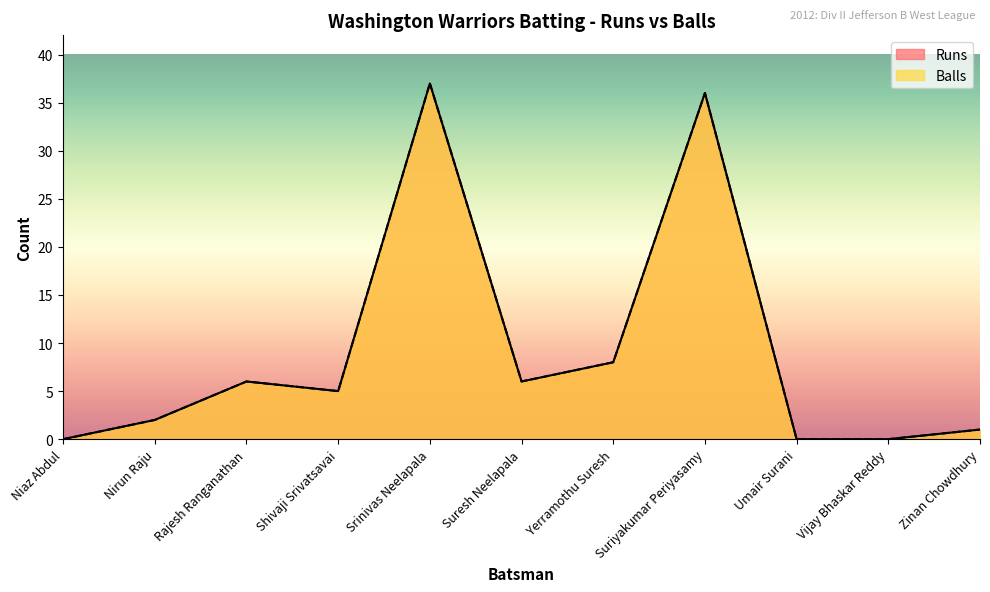

True or false: Balls and Runs intersect in this chart.

False